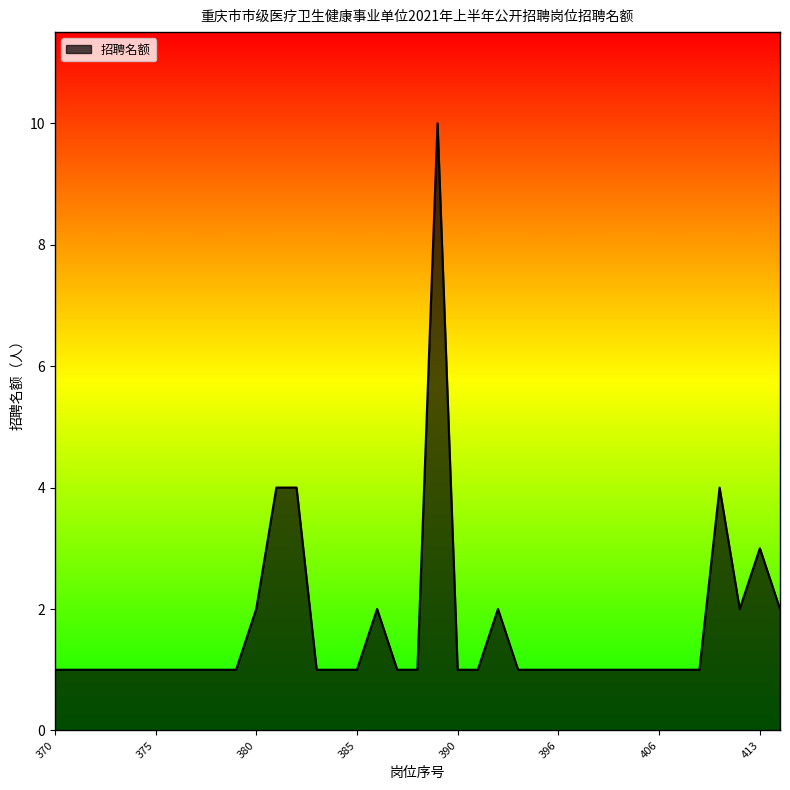

Count the number of categories in the chart.

37